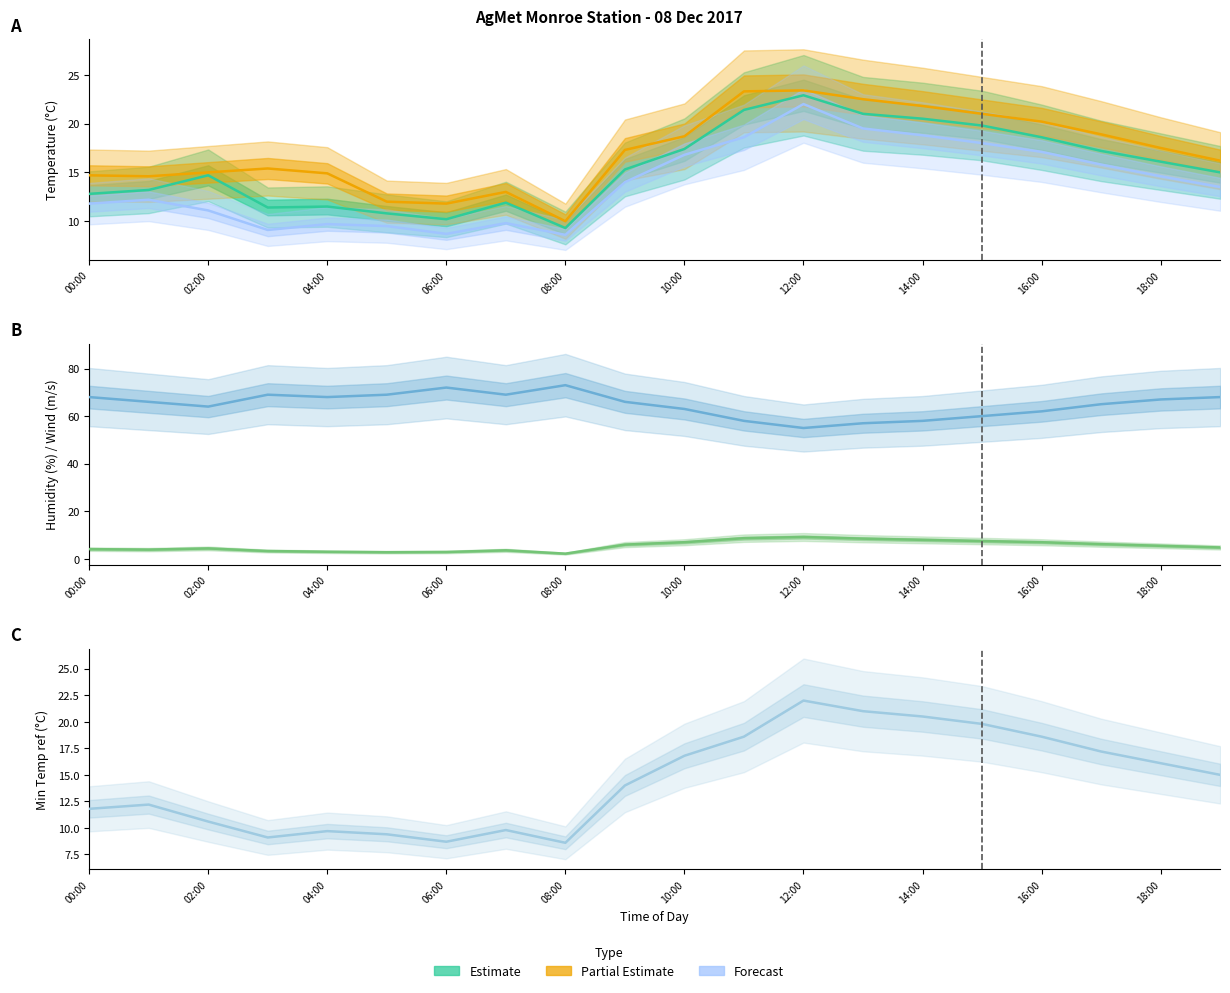

Is it true that Humidity (col_11) equals 41.8 at 02:00?

False